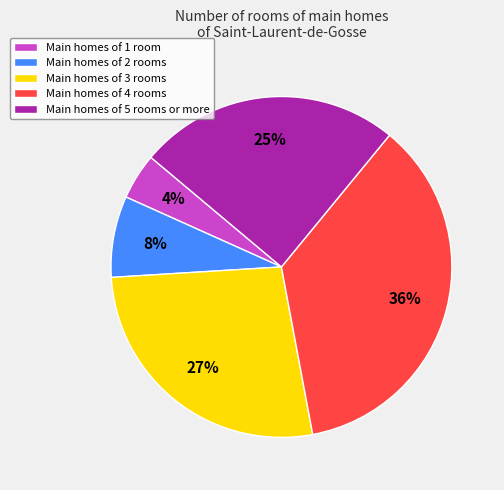

To the nearest percent, what percentage of the pie is Main homes of 4 rooms?

36%